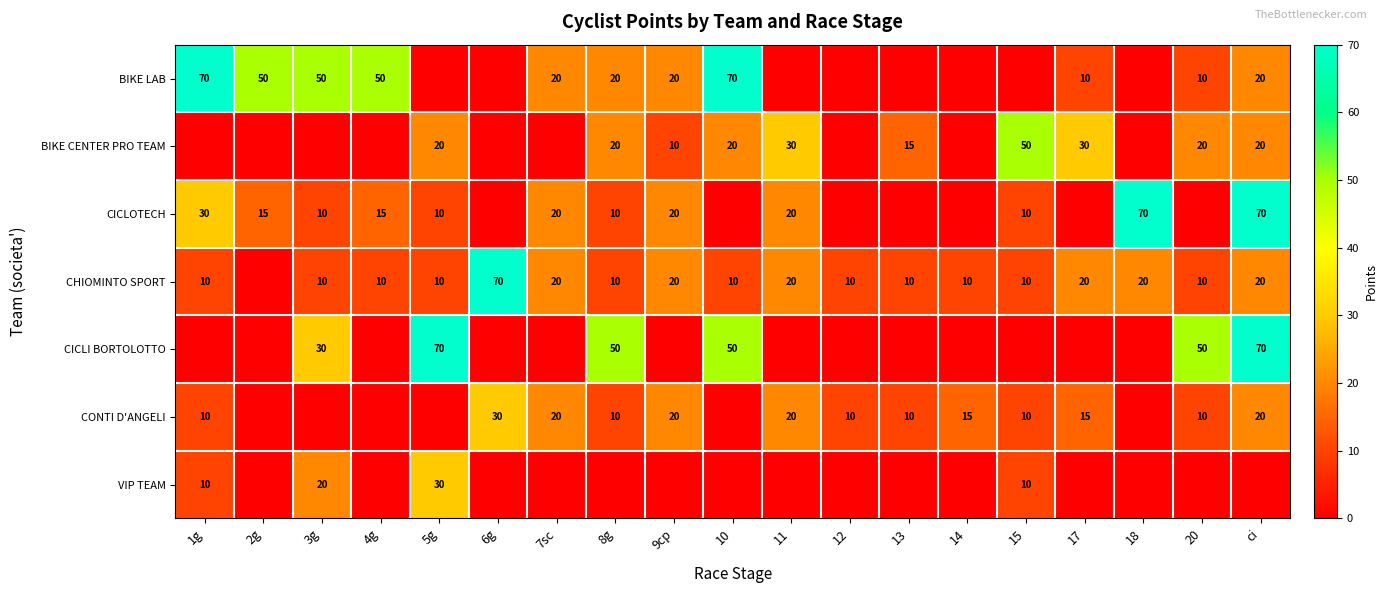

Between 7sc and 10, which series saw the biggest shift?

BIKE LAB